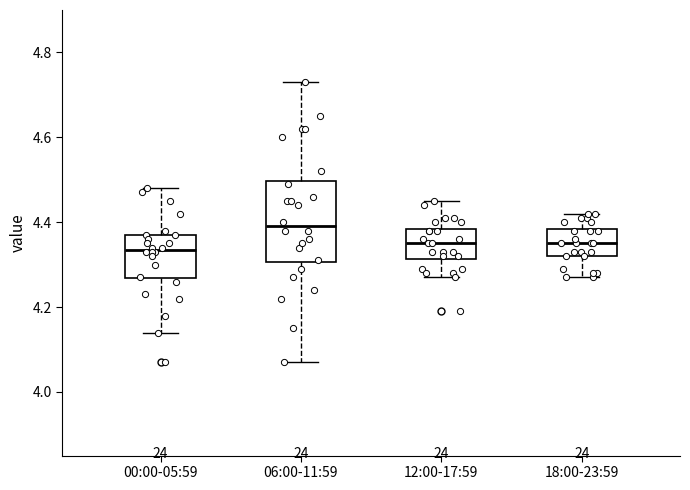

Reading left to right, transcribe this box plot: for each box, give where its median line is, the range the box spans, and where its two whiskers end, as read against the y-axis. The values are not printed on the chart, so give them approximately, as read against the axis.

00:00-05:59: median 4.34, box 4.26 to 4.38, whiskers 4.14 to 4.48
06:00-11:59: median 4.40, box 4.30 to 4.50, whiskers 4.08 to 4.74
12:00-17:59: median 4.36, box 4.32 to 4.38, whiskers 4.28 to 4.46
18:00-23:59: median 4.36, box 4.32 to 4.38, whiskers 4.28 to 4.42